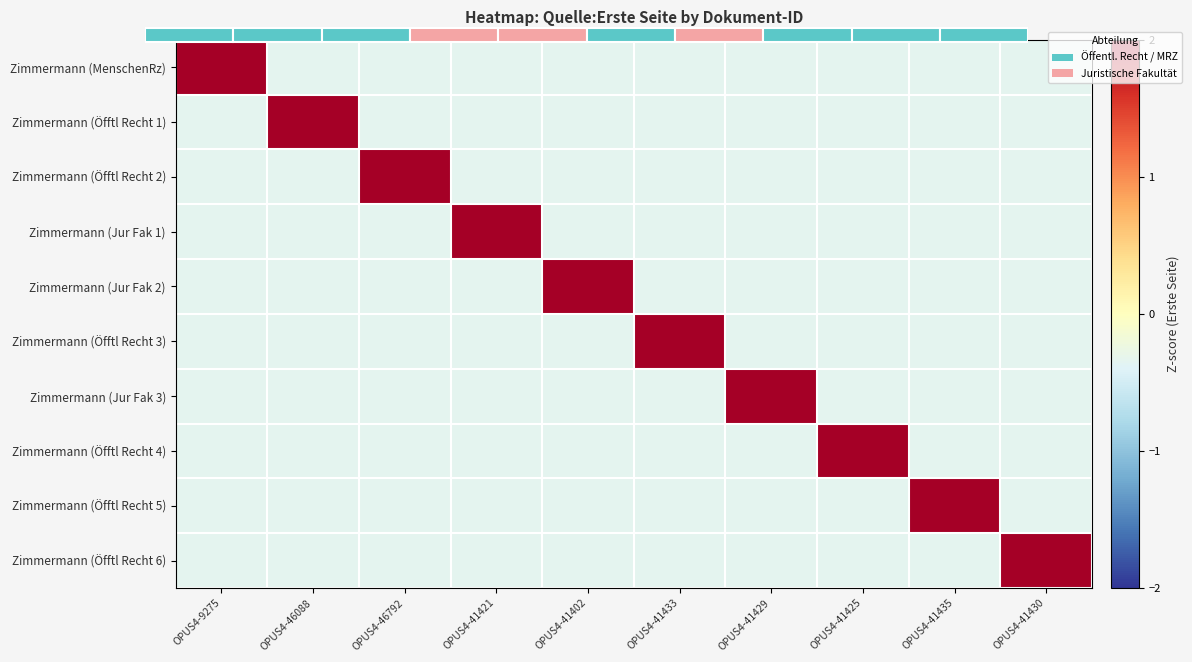

How many values in the Zimmermann (Öfftl Recht 3) series exceed 0?

1